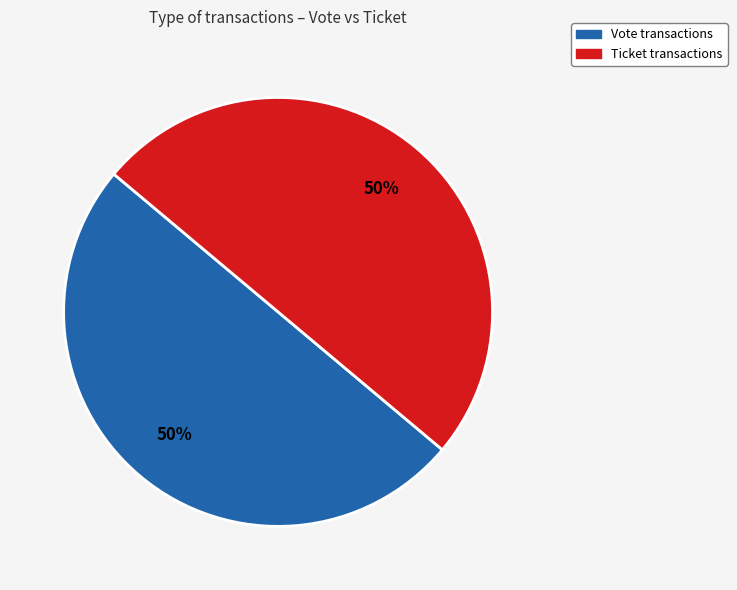

Count the number of slices in the pie.

2